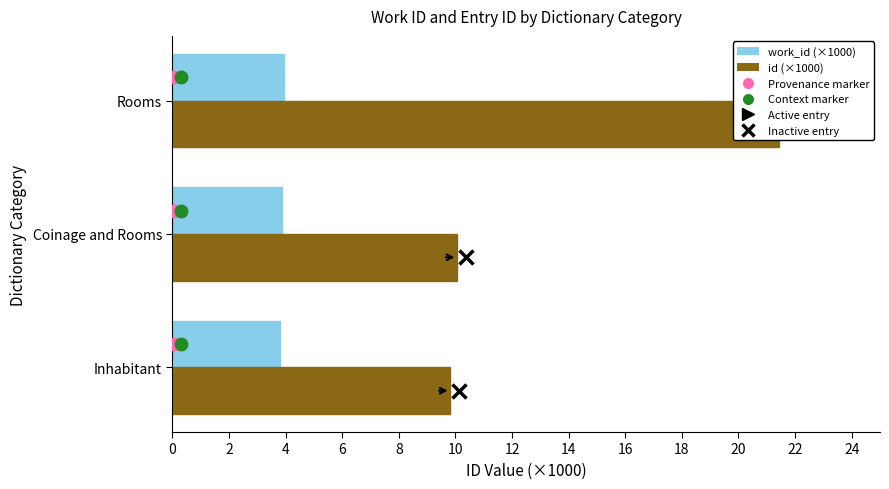

Reading left to right, list all the values displayed in this chart.

work_id (×1000): 3.8	3.9	3.9
id (×1000): 9.8	10.1	21.4